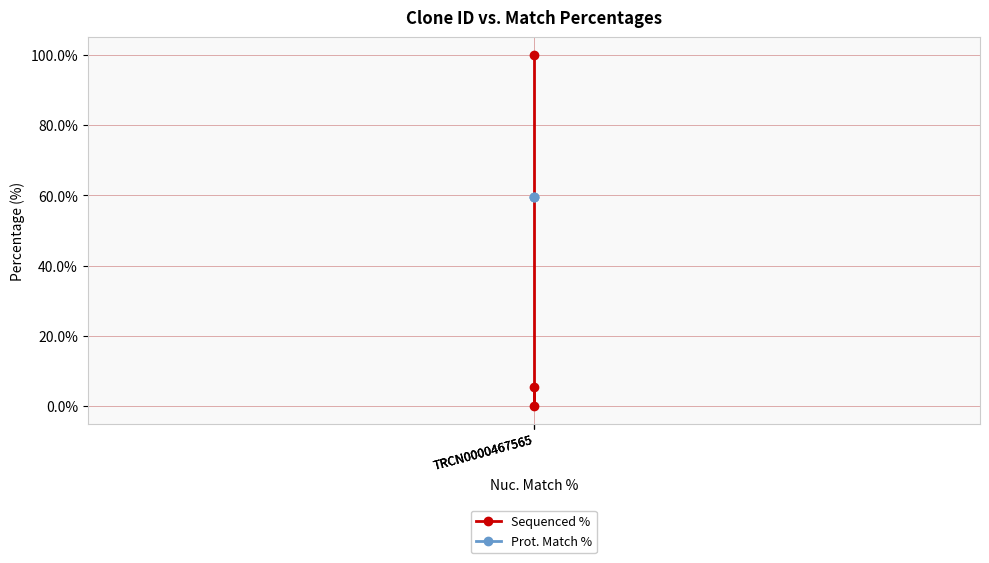

Between TRCN0000467565 and TRCN0000467565, which series saw the biggest shift?

Sequenced %